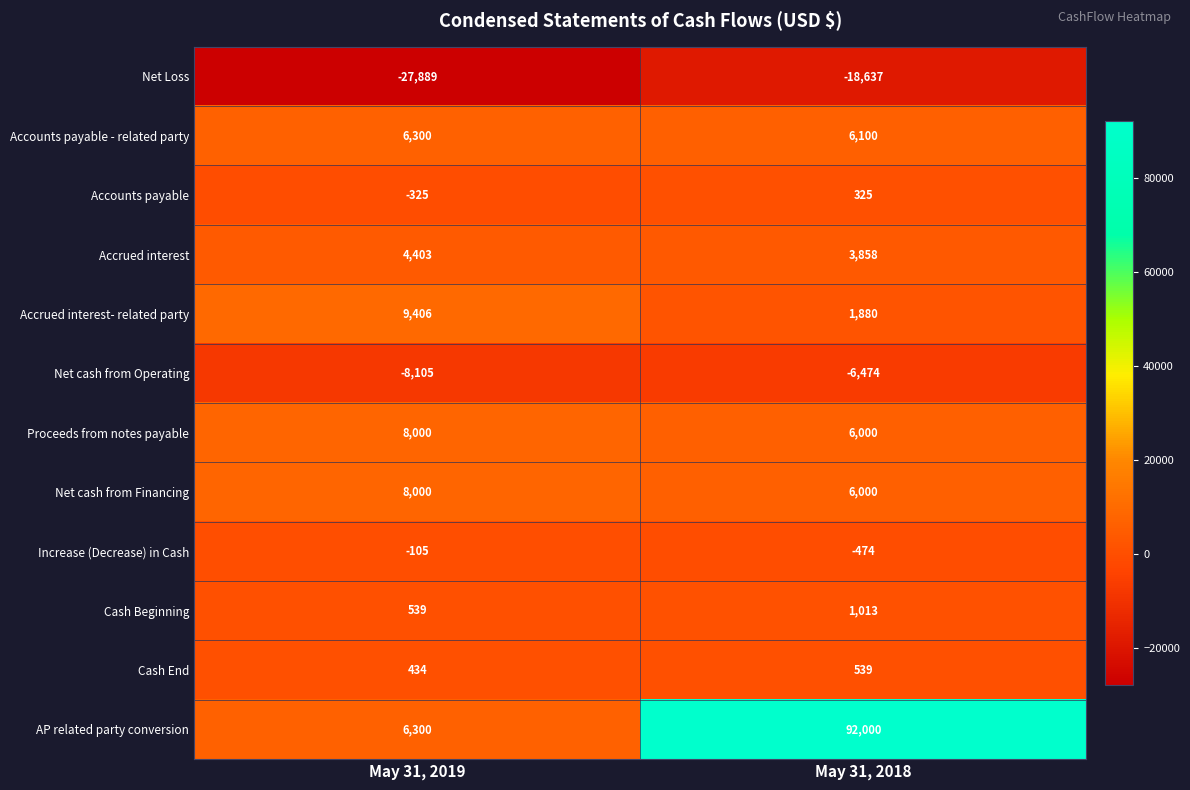

List the labels in order of Net cash from Operating value, largest first.

May 31, 2018, May 31, 2019